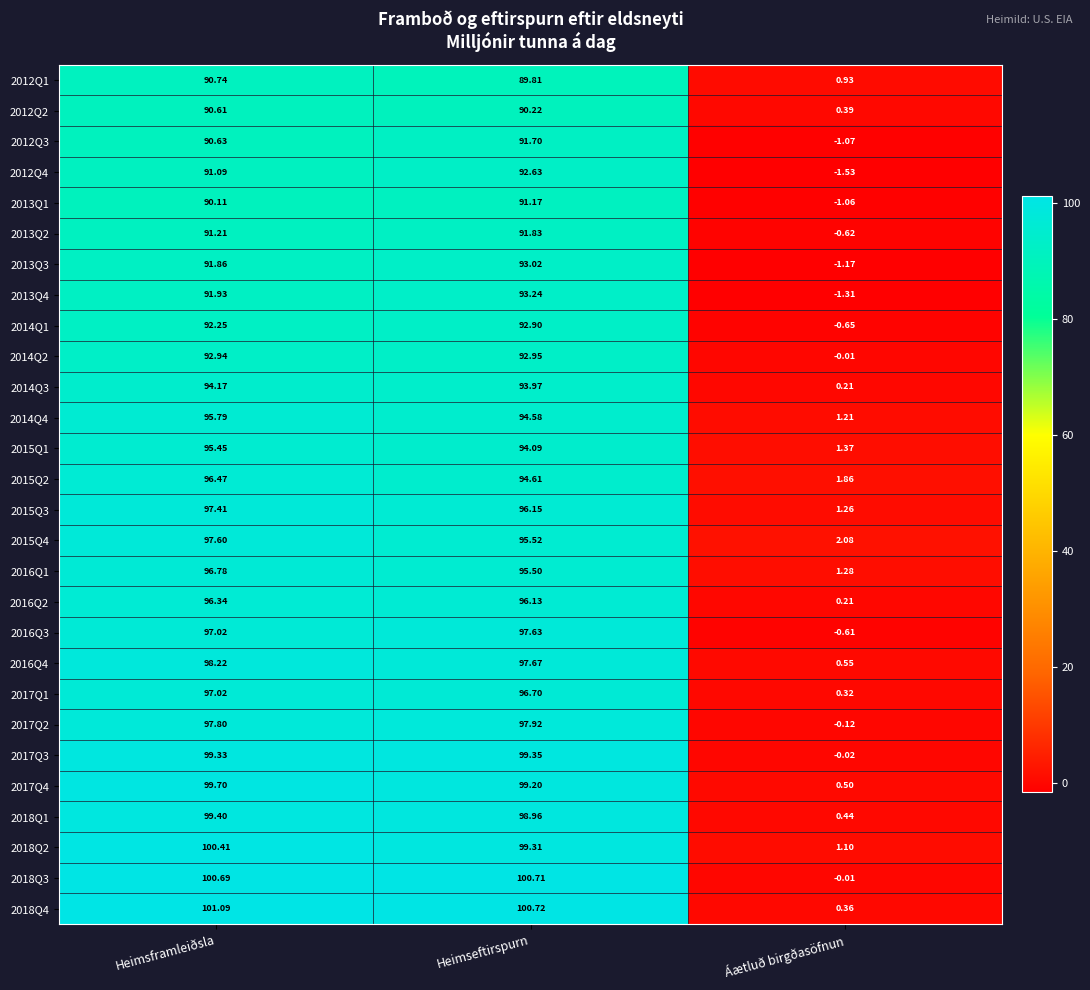

How many data points in 2017Q4 are above 99?

2